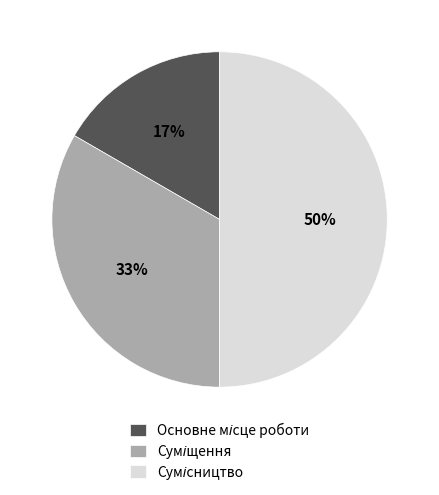

To the nearest percent, what is the difference between the largest and smallest slice percentages?

33%